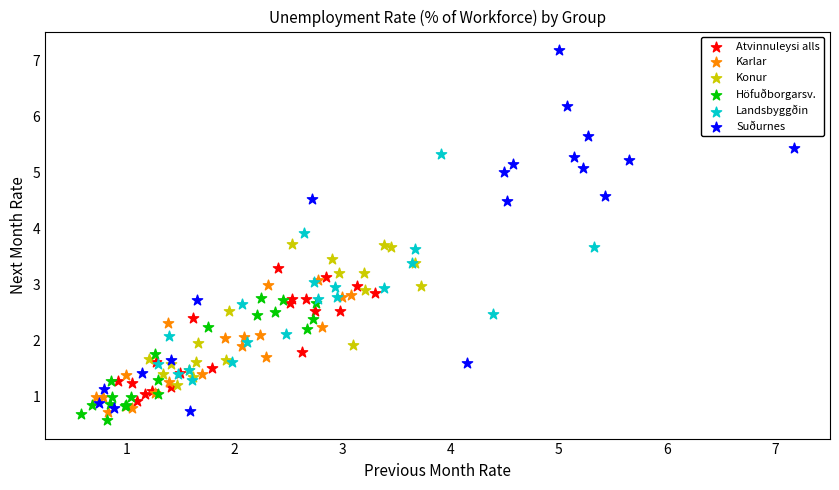

Which series has the widest spread of Y values?

Suðurnes